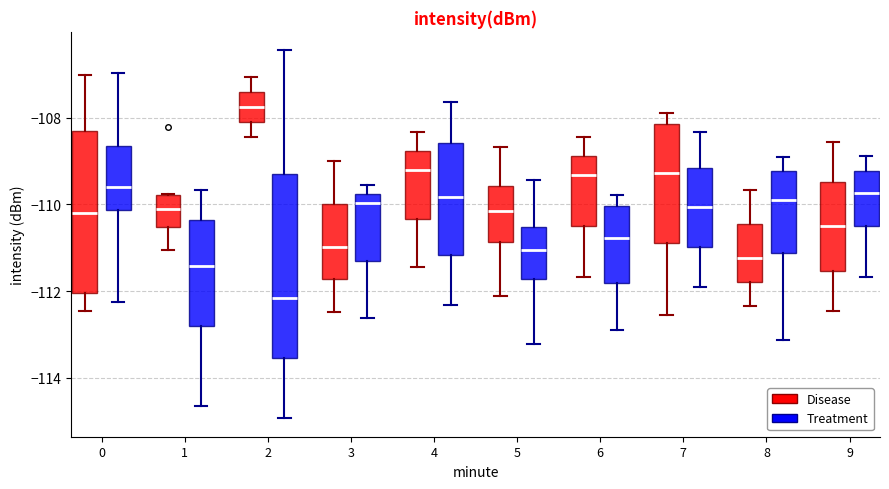

Which box's median line is the highest?

2 (Disease)